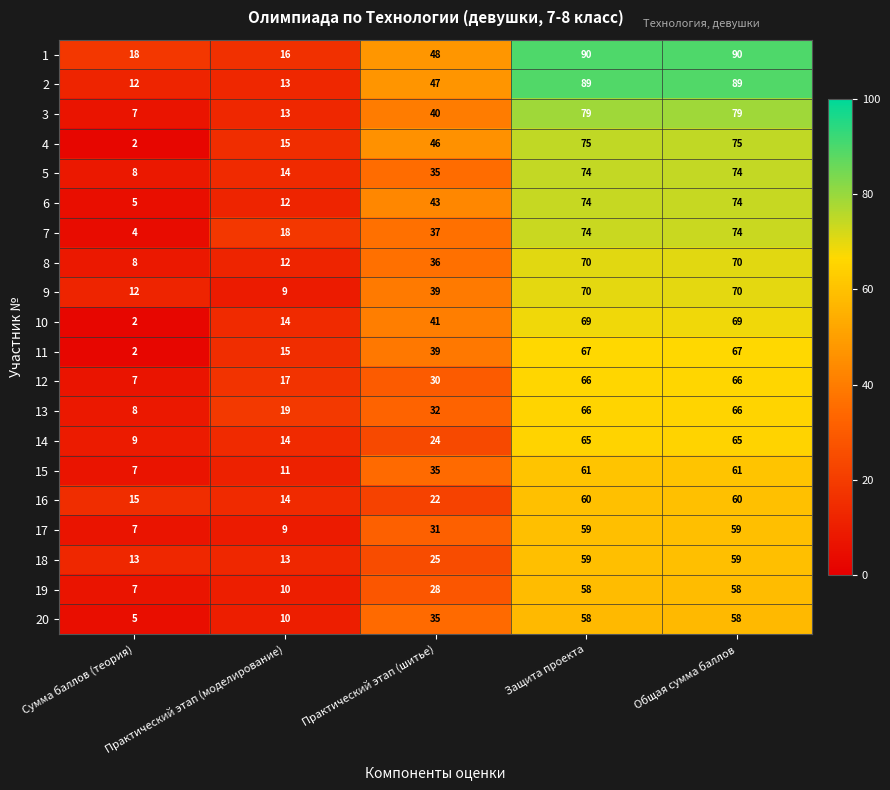

Which series has the largest total across all categories?

1